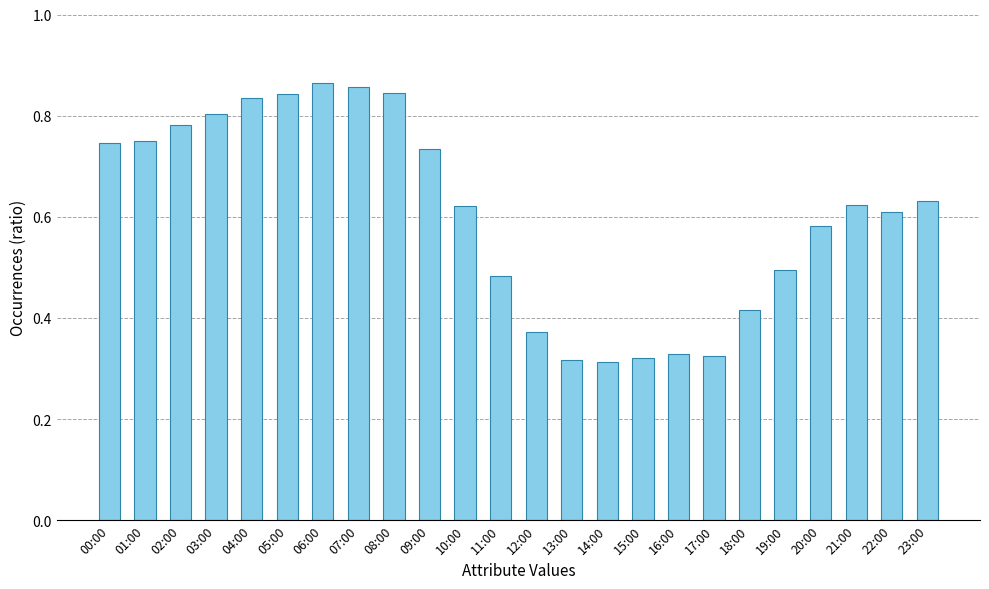

What is the sum of the values at 12:00 and 04:00?

1.2